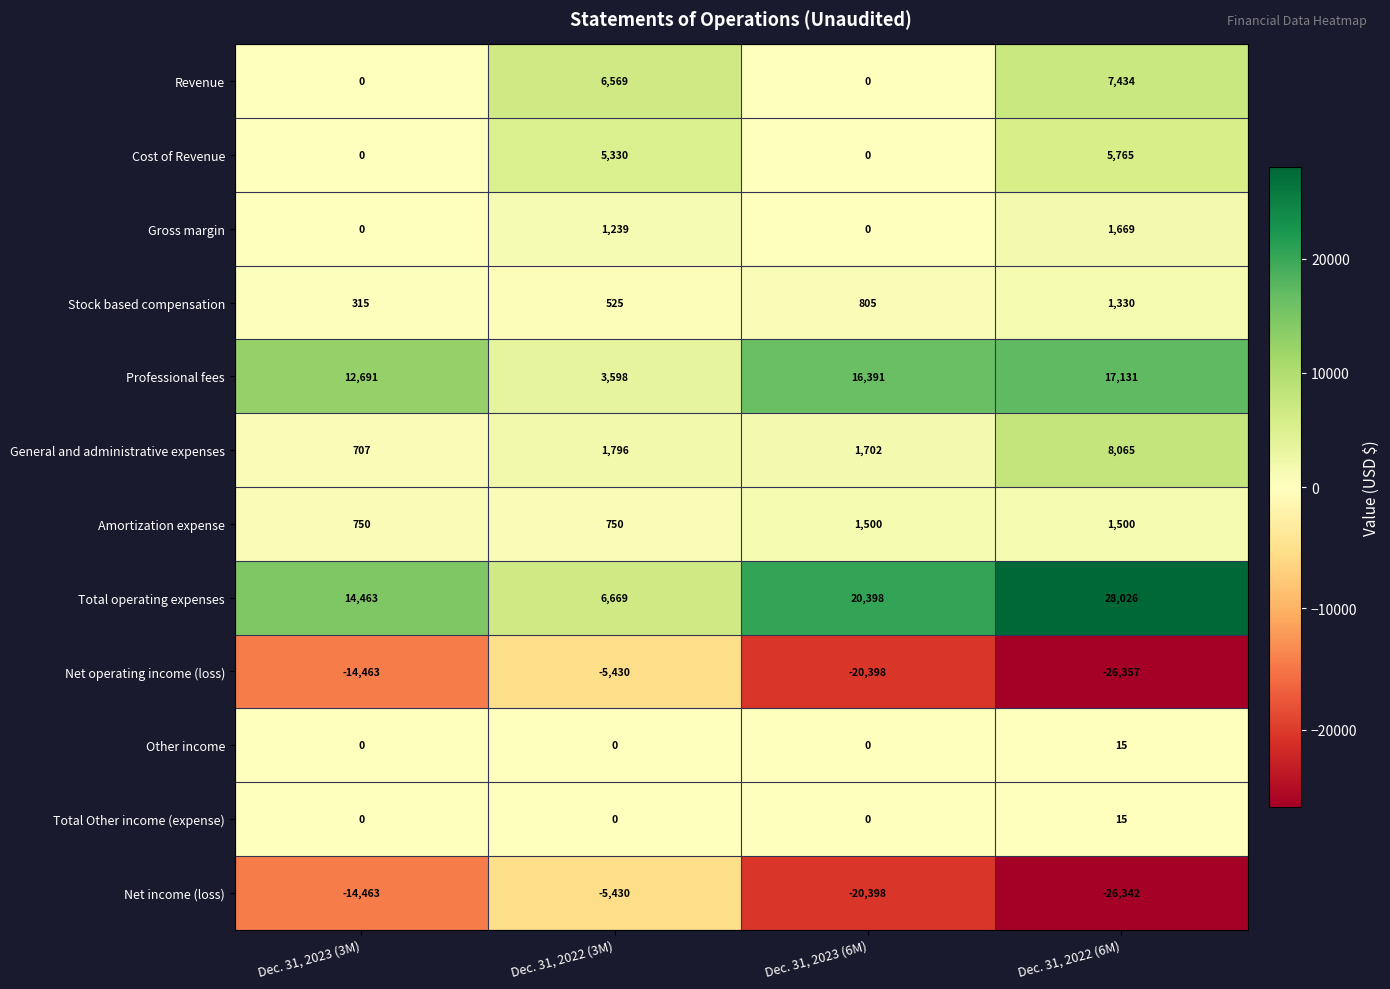

What is the difference between the highest and lowest values at Dec. 31, 2023 (3M)?

28926